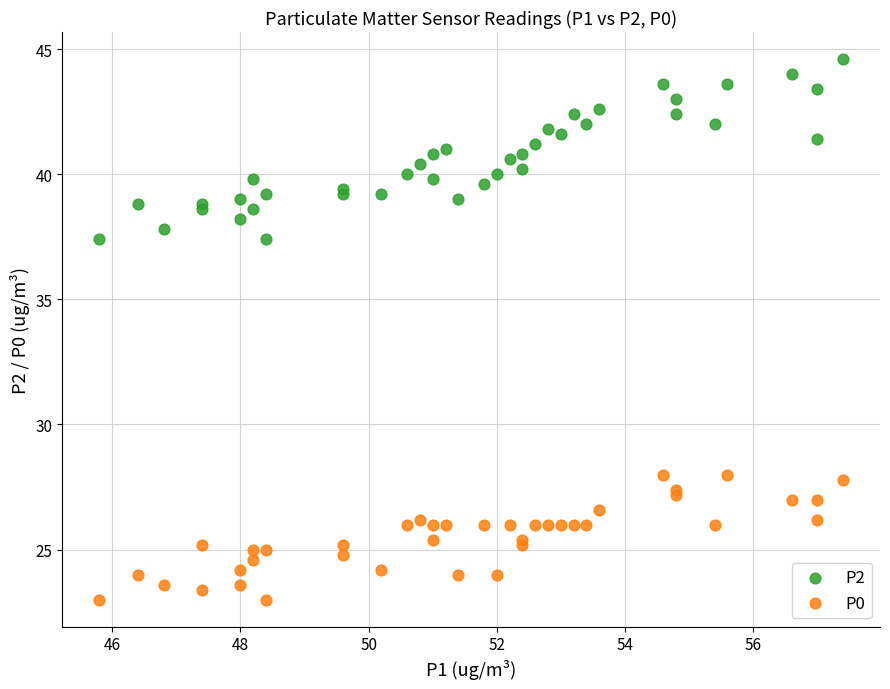

Which series has the largest Y range (max minus min)?

P2